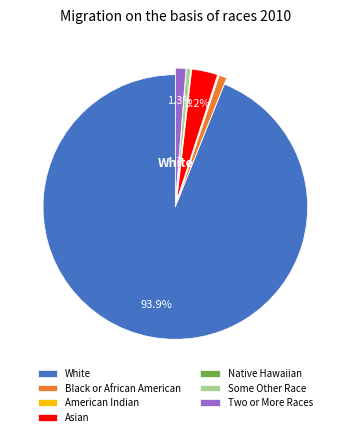

Does Two or More Races represent more than half of the total?

No